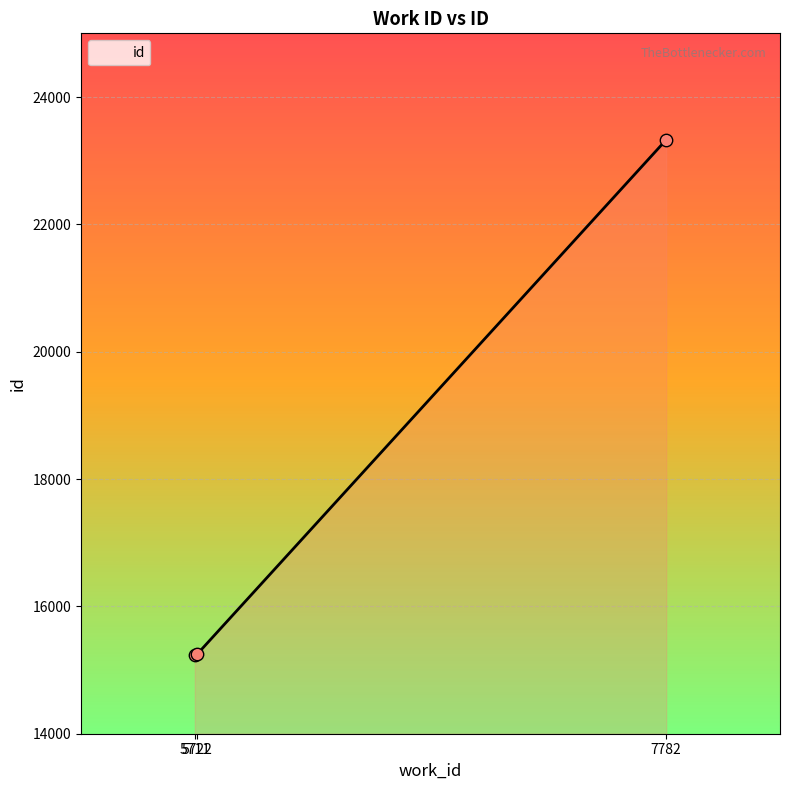

What is the change in value from 5711 to 5722?

+13